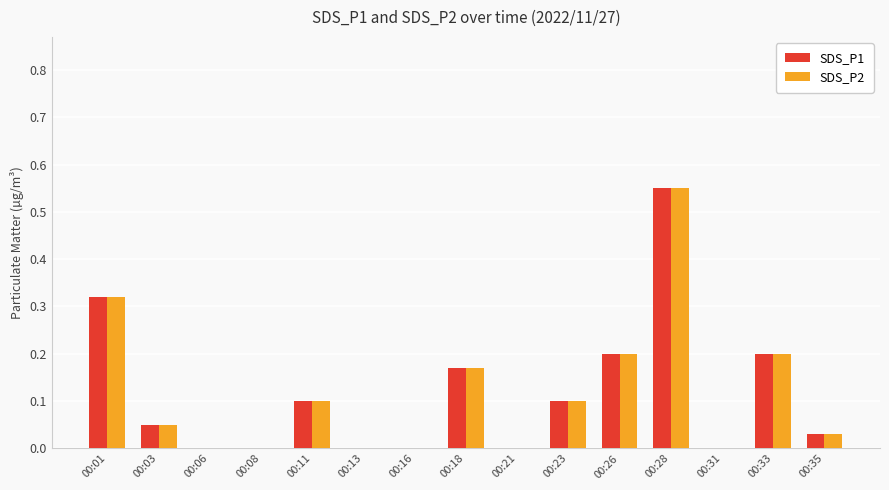

Which category has the highest value in the SDS_P1 series?

00:28